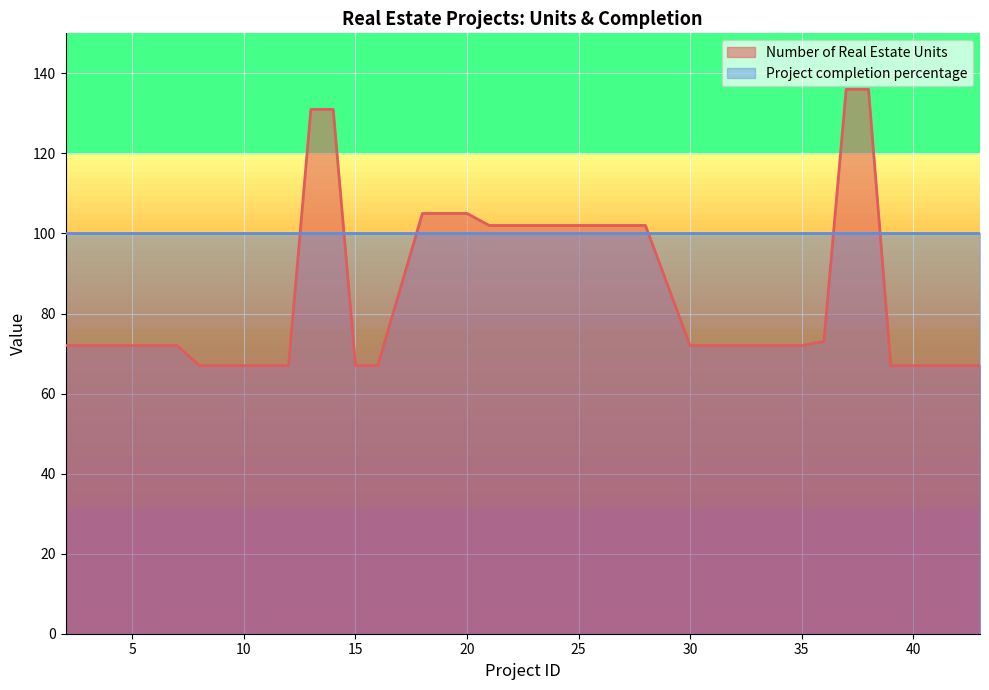

How many series are shown in this chart?

2